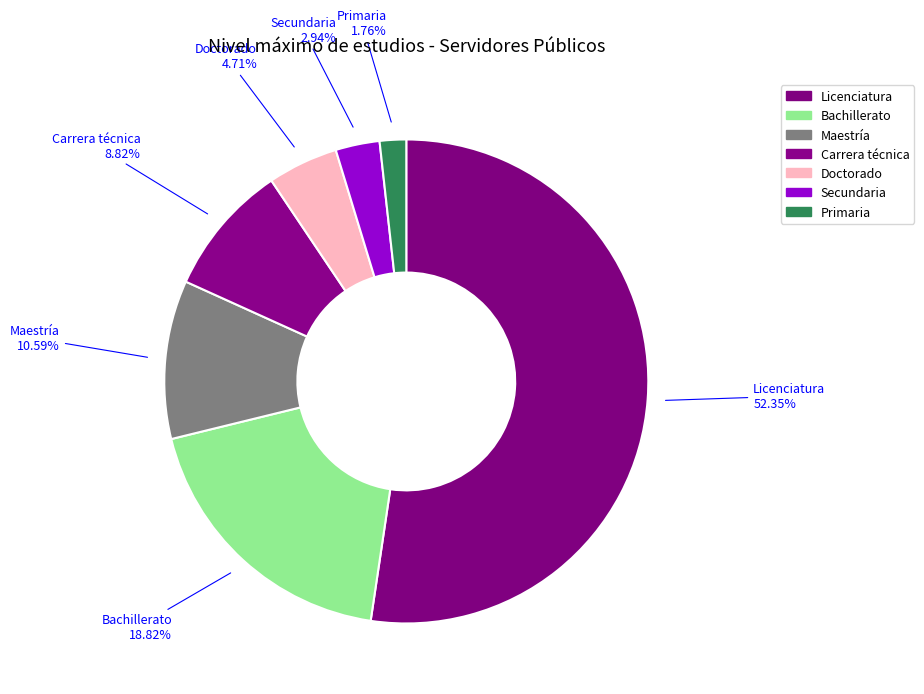

What percentage is the Secundaria slice, to the nearest percent?

3%